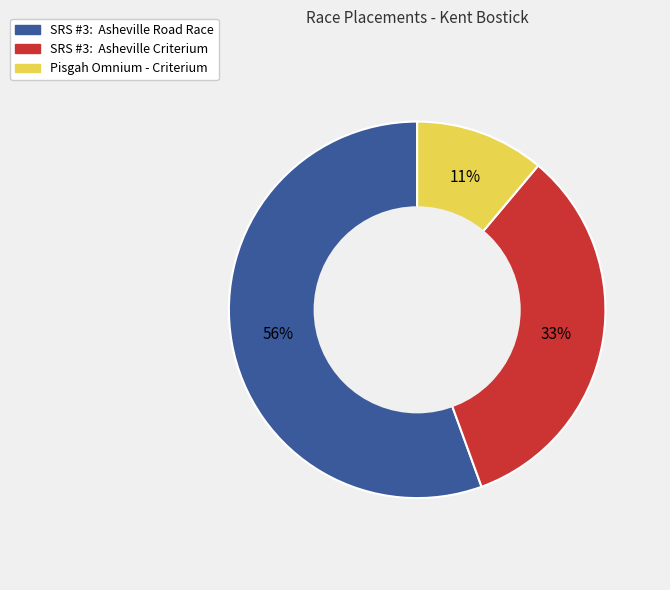

Do SRS #3: Asheville Criterium and Pisgah Omnium - Criterium together represent more than half of the pie?

No